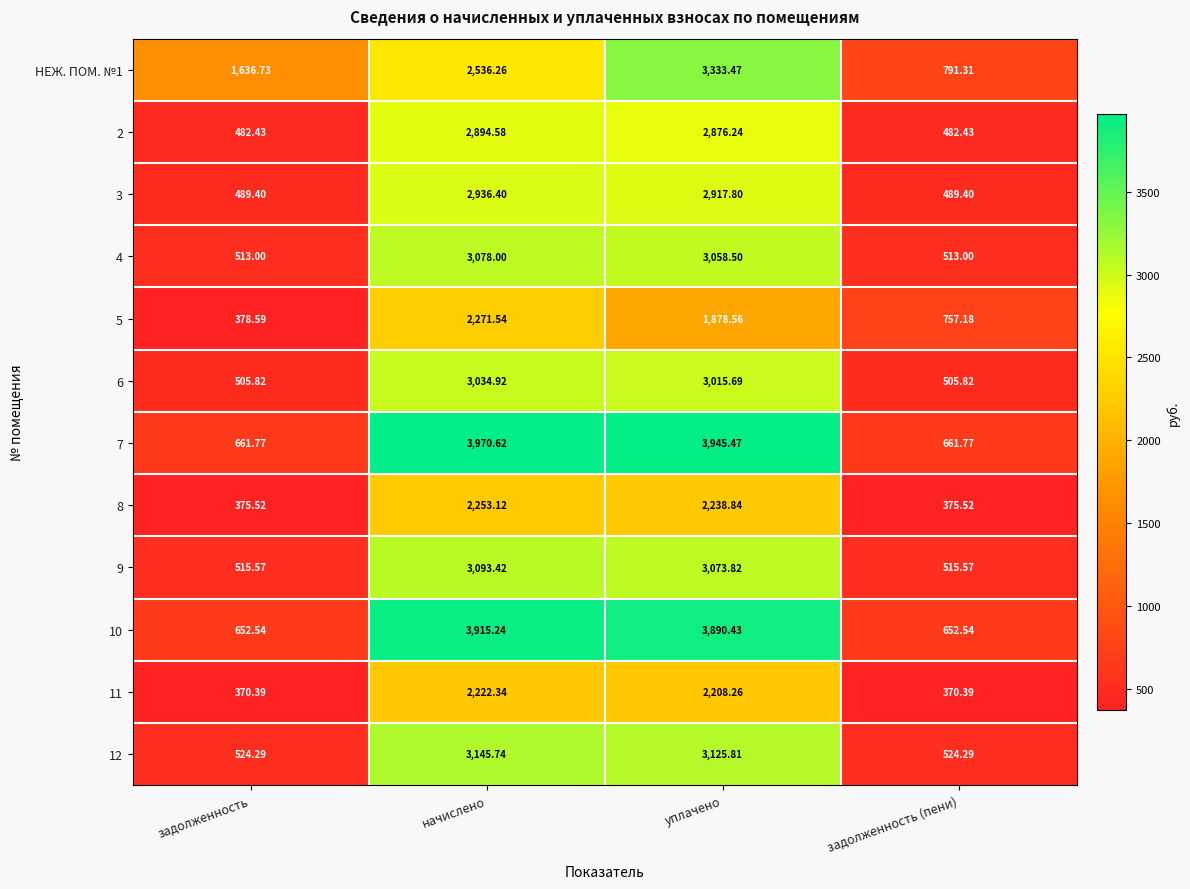

Which series has the widest spread of values?

7